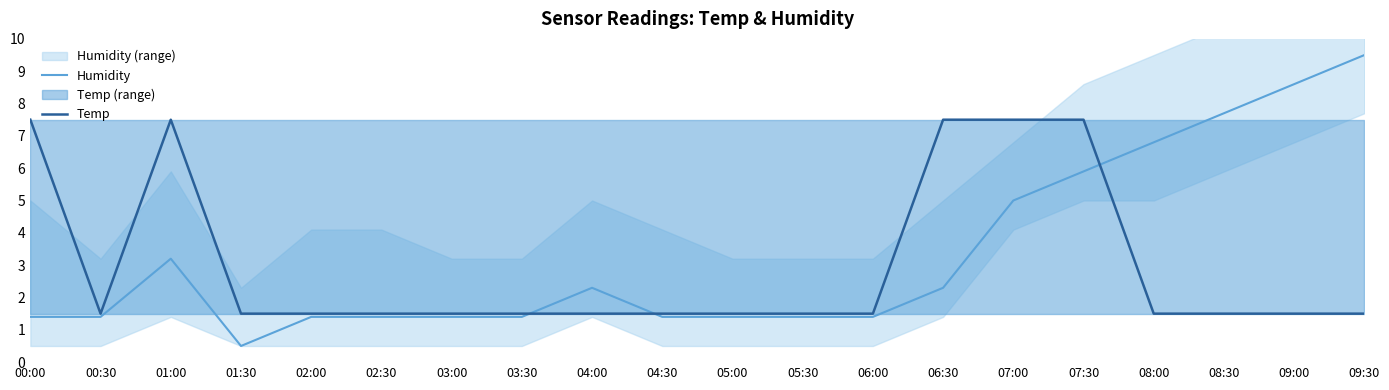

Is the value of Temp at 08:00 greater than the value of Humidity at 02:30?

Yes